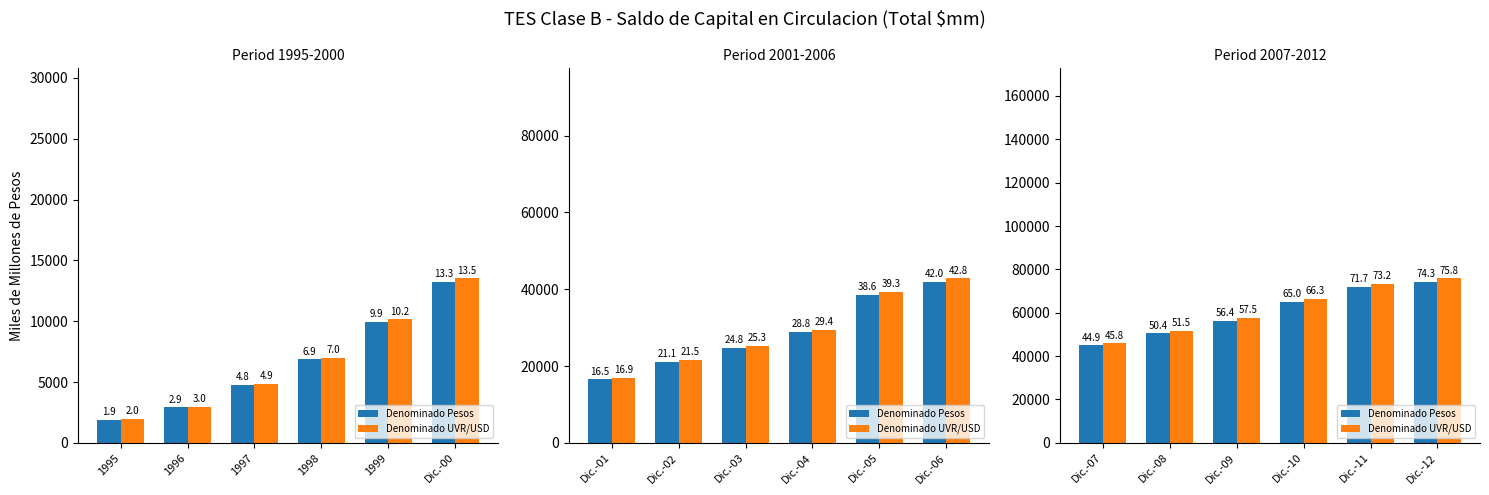

How many categories are shown in the chart?

6